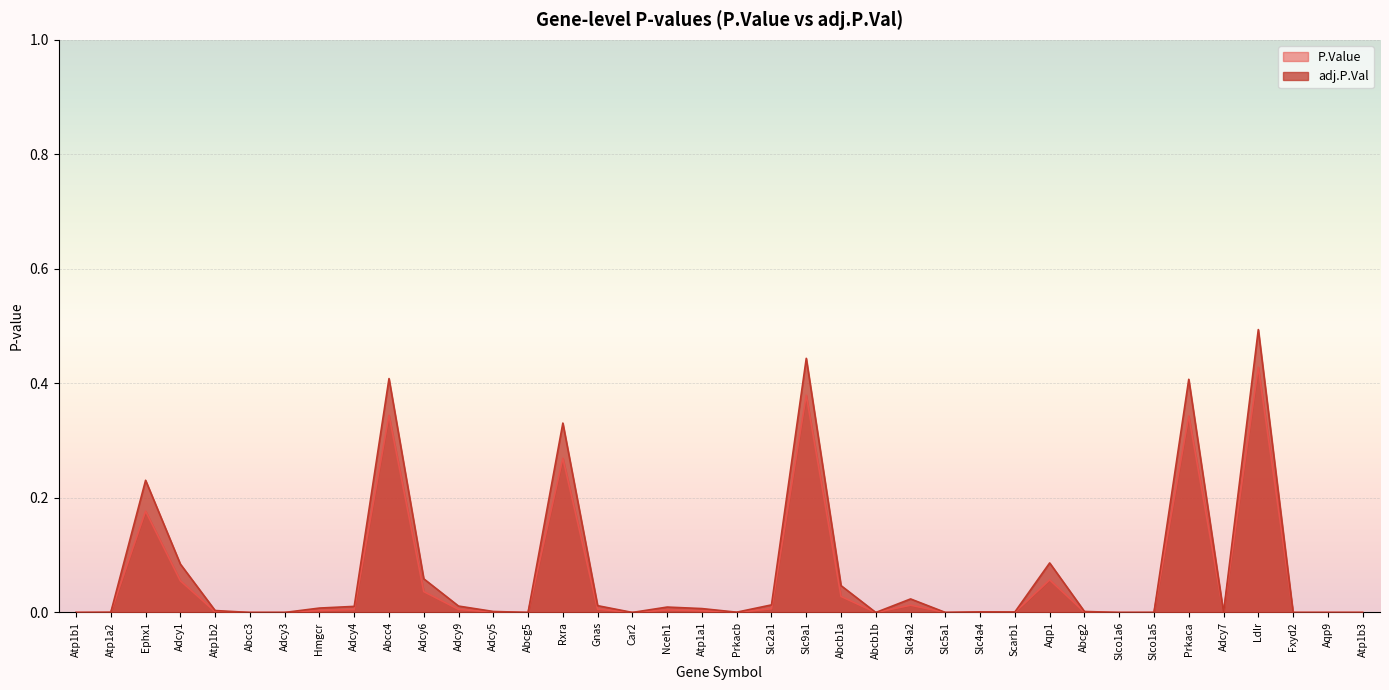

The P.Value series shows 0.0 at Slco1a5. True or false?

True